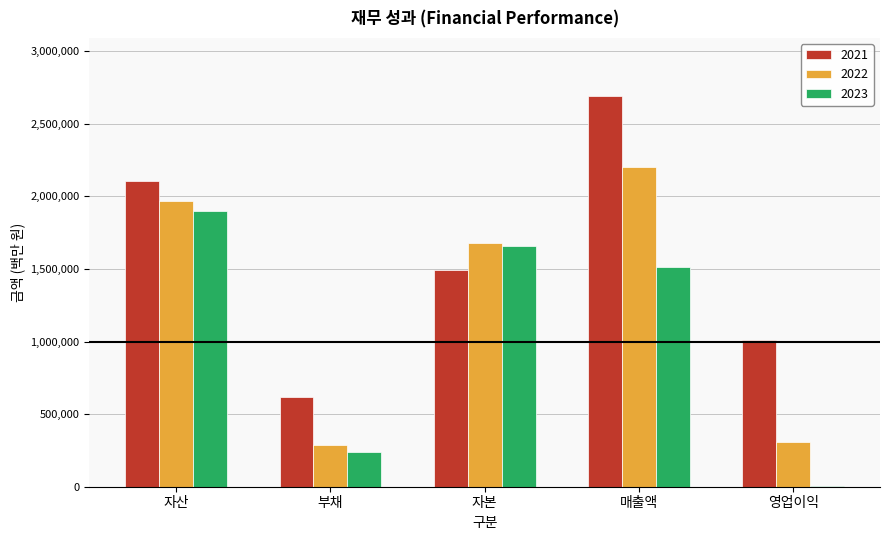

What is the sum of all 2021 values?

7916217.0